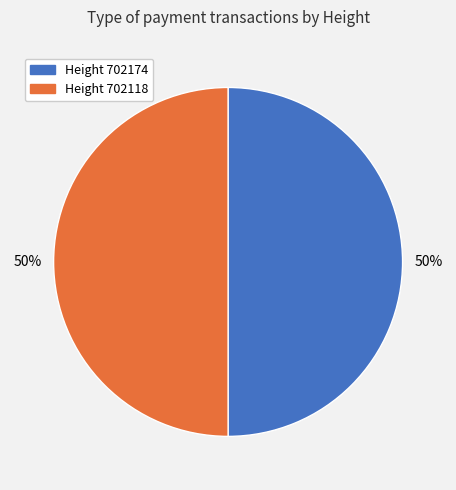

Combined, do Height 702174 and Height 702118 account for over 50%?

Yes